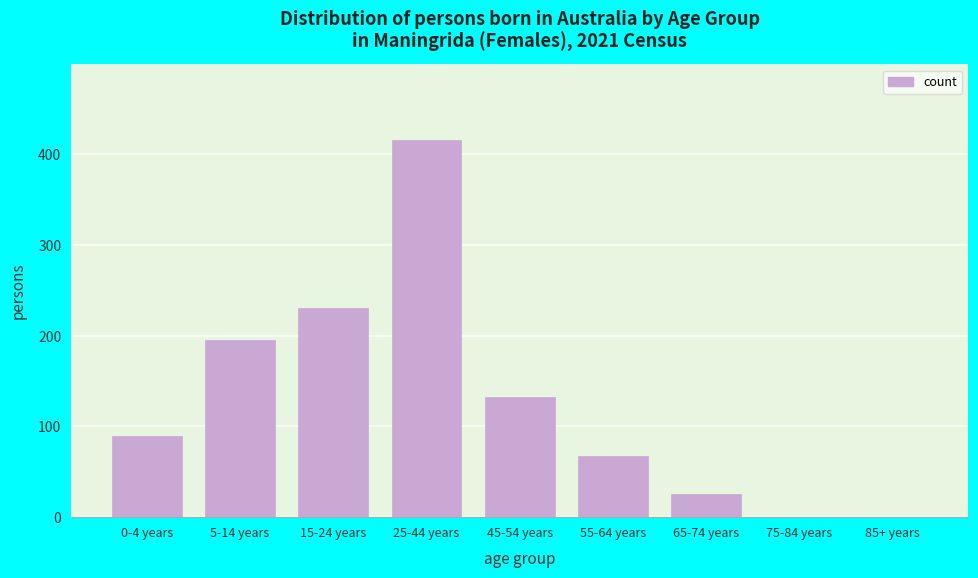

Reading left to right, list all the values displayed in this chart.

0-4 years=89	5-14 years=195	15-24 years=231	25-44 years=416	45-54 years=133	55-64 years=68	65-74 years=25	75-84 years=0	85+ years=0